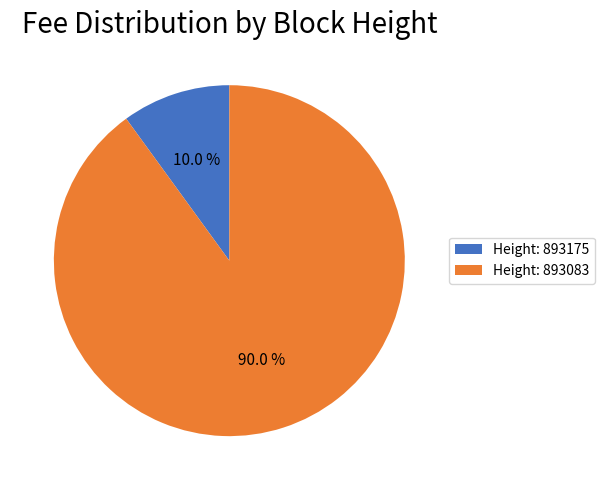

What is the largest slice in the pie chart?

Height: 893083